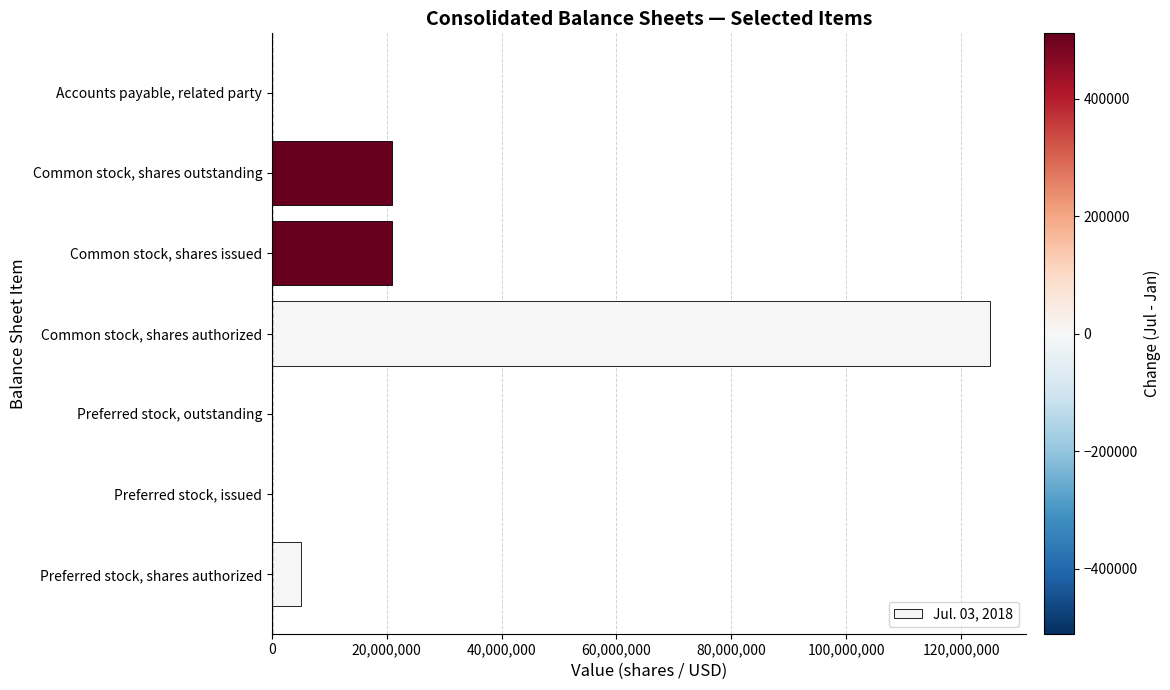

What is the average value?

24570595